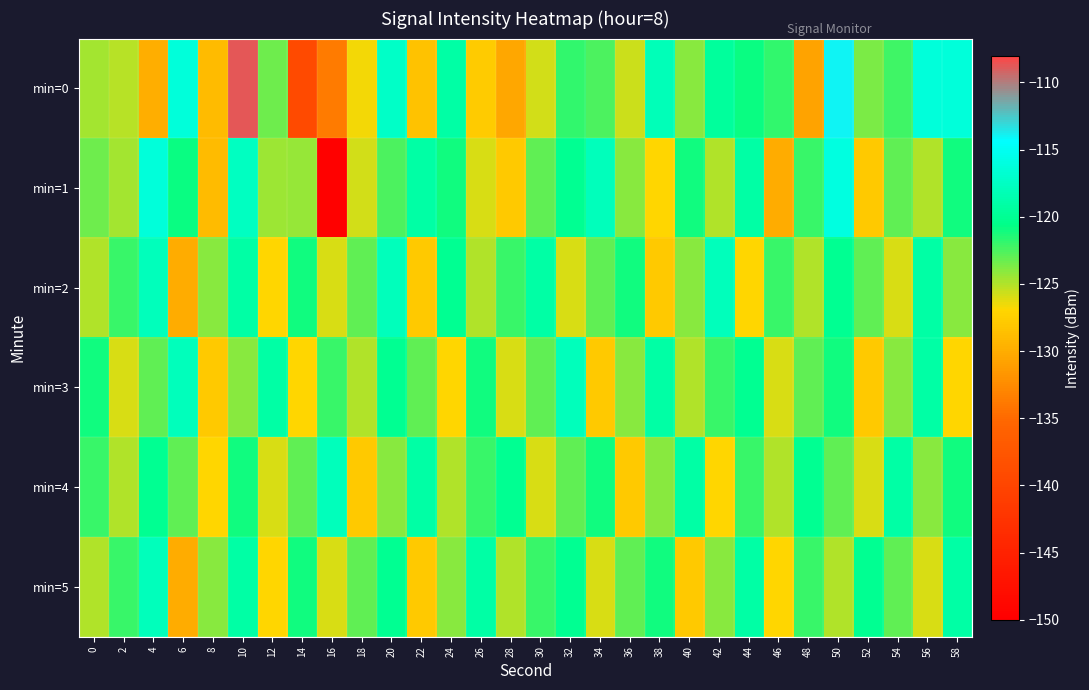

Reading left to right, what are all the values shown in this chart?

min=0: 0=-124.7	2=-125.1	4=-129.9	6=-116.2	8=-128.9	10=-108.8	12=-123.3	14=-139.3	16=-133.6	18=-126.6	20=-117.3	22=-128.5	24=-119.0	26=-127.7	28=-130.4	30=-125.9	32=-121.8	34=-122.5	36=-125.7	38=-118.0	40=-124.0	42=-119.6	44=-120.9	46=-121.9	48=-130.8	50=-114.0	52=-123.7	54=-122.3	56=-116.2	58=-116.3
min=1: 0=-123.4	2=-124.7	4=-116.3	6=-120.9	8=-128.9	10=-117.6	12=-124.5	14=-124.3	16=-149.7	18=-125.9	20=-122.5	22=-119.0	24=-121.0	26=-126.0	28=-128.0	30=-123.0	32=-120.0	34=-118.0	36=-124.0	38=-127.0	40=-121.0	42=-125.0	44=-119.0	46=-130.0	48=-122.0	50=-116.0	52=-128.0	54=-123.0	56=-125.0	58=-121.0
min=2: 0=-125.0	2=-122.0	4=-118.0	6=-130.0	8=-124.0	10=-119.0	12=-127.0	14=-121.0	16=-126.0	18=-123.0	20=-118.0	22=-128.0	24=-120.0	26=-125.0	28=-122.0	30=-119.0	32=-126.0	34=-123.0	36=-121.0	38=-128.0	40=-124.0	42=-118.0	44=-127.0	46=-122.0	48=-125.0	50=-120.0	52=-123.0	54=-126.0	56=-119.0	58=-124.0
min=3: 0=-121.0	2=-126.0	4=-123.0	6=-118.0	8=-128.0	10=-124.0	12=-119.0	14=-127.0	16=-122.0	18=-125.0	20=-120.0	22=-123.0	24=-127.0	26=-121.0	28=-126.0	30=-123.0	32=-118.0	34=-128.0	36=-124.0	38=-119.0	40=-125.0	42=-122.0	44=-120.0	46=-126.0	48=-123.0	50=-121.0	52=-128.0	54=-124.0	56=-119.0	58=-127.0
min=4: 0=-122.0	2=-125.0	4=-120.0	6=-123.0	8=-127.0	10=-121.0	12=-126.0	14=-123.0	16=-118.0	18=-128.0	20=-124.0	22=-119.0	24=-125.0	26=-122.0	28=-120.0	30=-126.0	32=-123.0	34=-121.0	36=-128.0	38=-124.0	40=-119.0	42=-127.0	44=-122.0	46=-125.0	48=-120.0	50=-123.0	52=-126.0	54=-119.0	56=-124.0	58=-121.0
min=5: 0=-125.0	2=-122.0	4=-118.0	6=-130.0	8=-124.0	10=-119.0	12=-127.0	14=-121.0	16=-126.0	18=-123.0	20=-120.0	22=-128.0	24=-124.0	26=-119.0	28=-125.0	30=-122.0	32=-120.0	34=-126.0	36=-123.0	38=-121.0	40=-128.0	42=-124.0	44=-119.0	46=-127.0	48=-122.0	50=-125.0	52=-120.0	54=-123.0	56=-126.0	58=-119.0